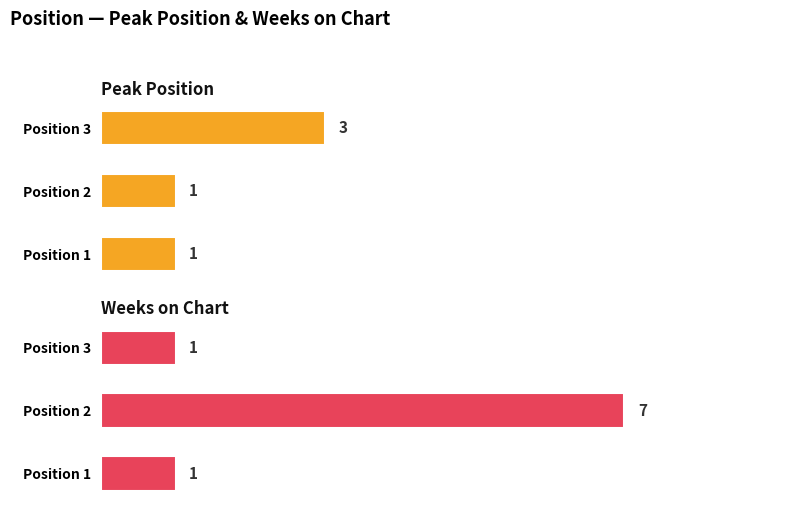

What is the greatest value displayed?

7